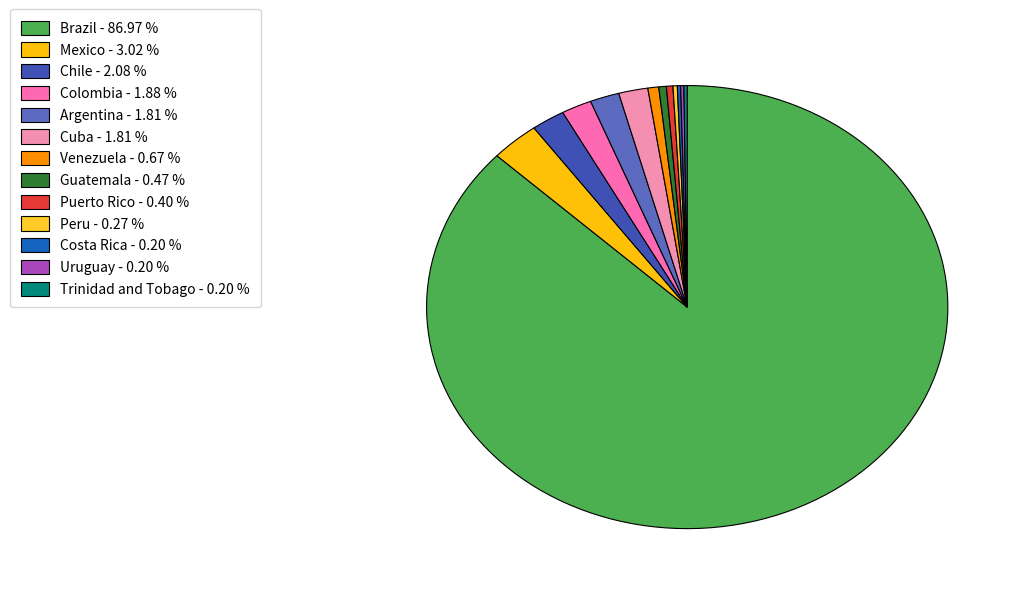

The Chile slice represents 2% of the pie. True or false?

True